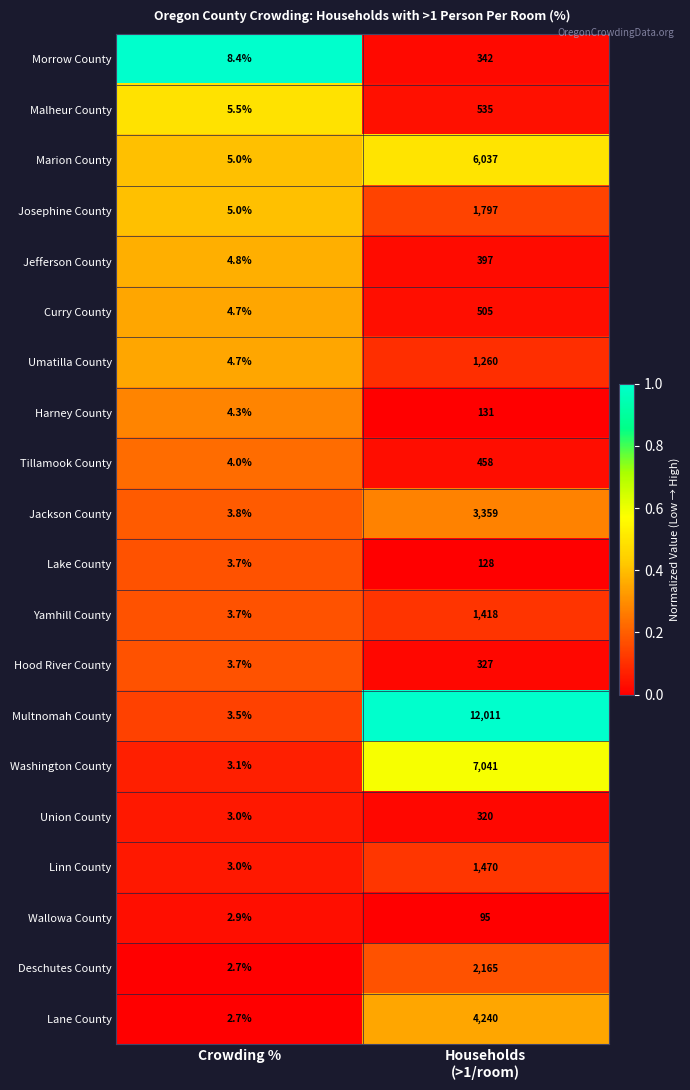

Which series has the largest range (max minus min)?

Multnomah County